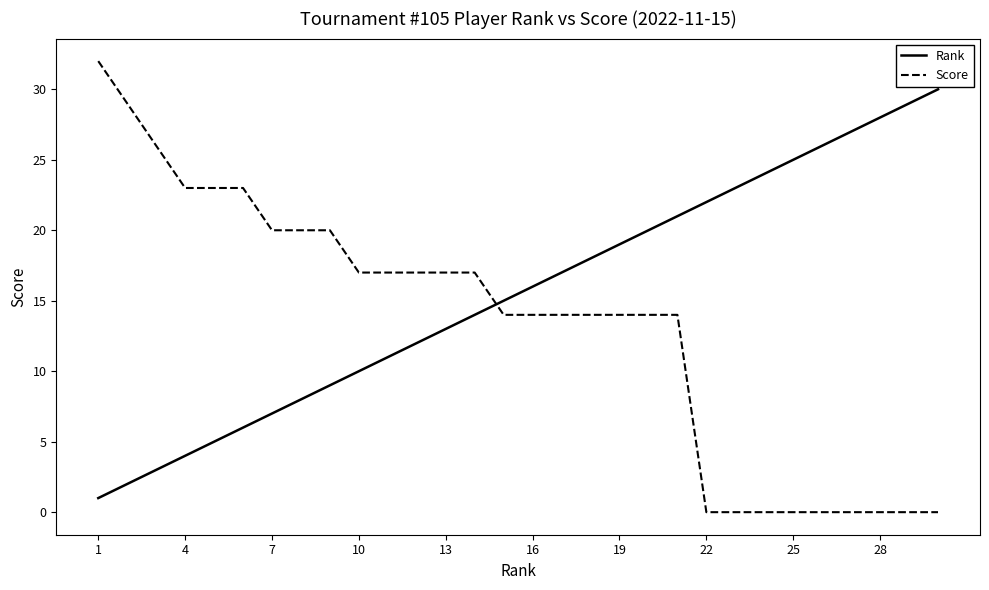

Does the chart display data point markers on the line(s)?

No